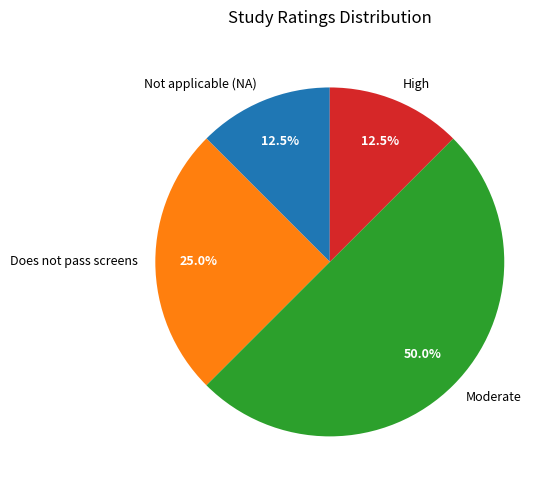

Does Not applicable (NA) account for over 50% of the chart?

No